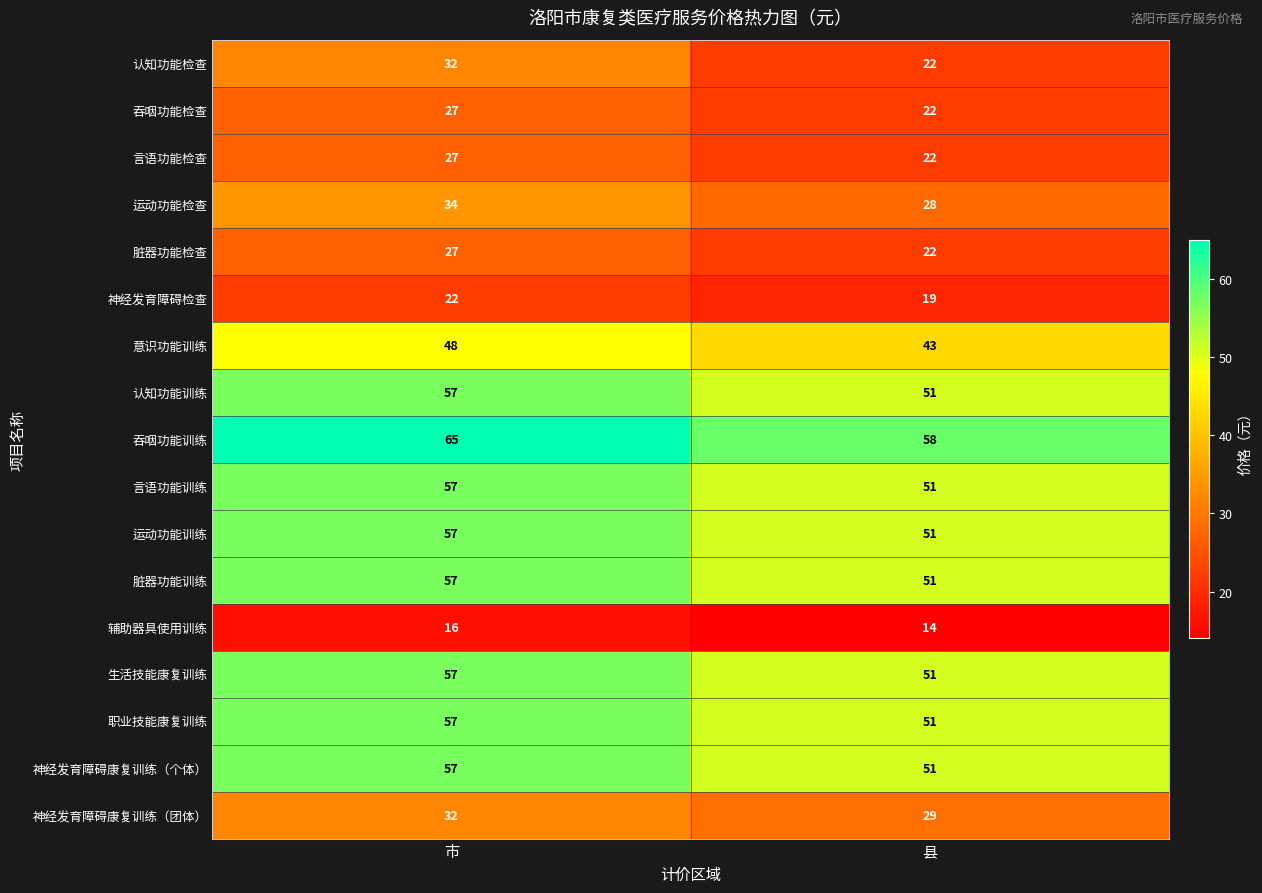

What is the maximum value shown in the chart?

65